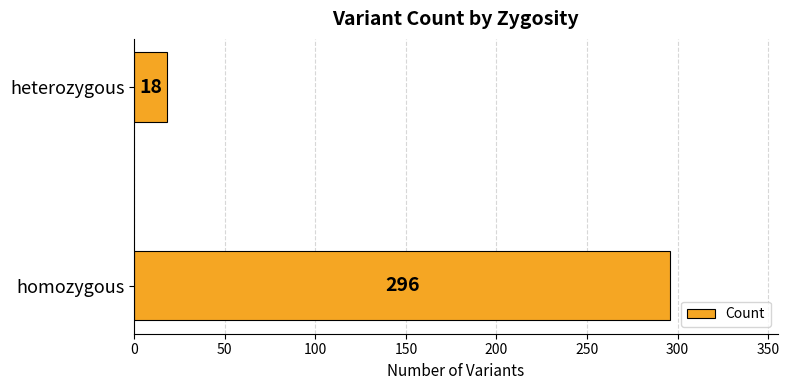

How many data points are less than 296?

1